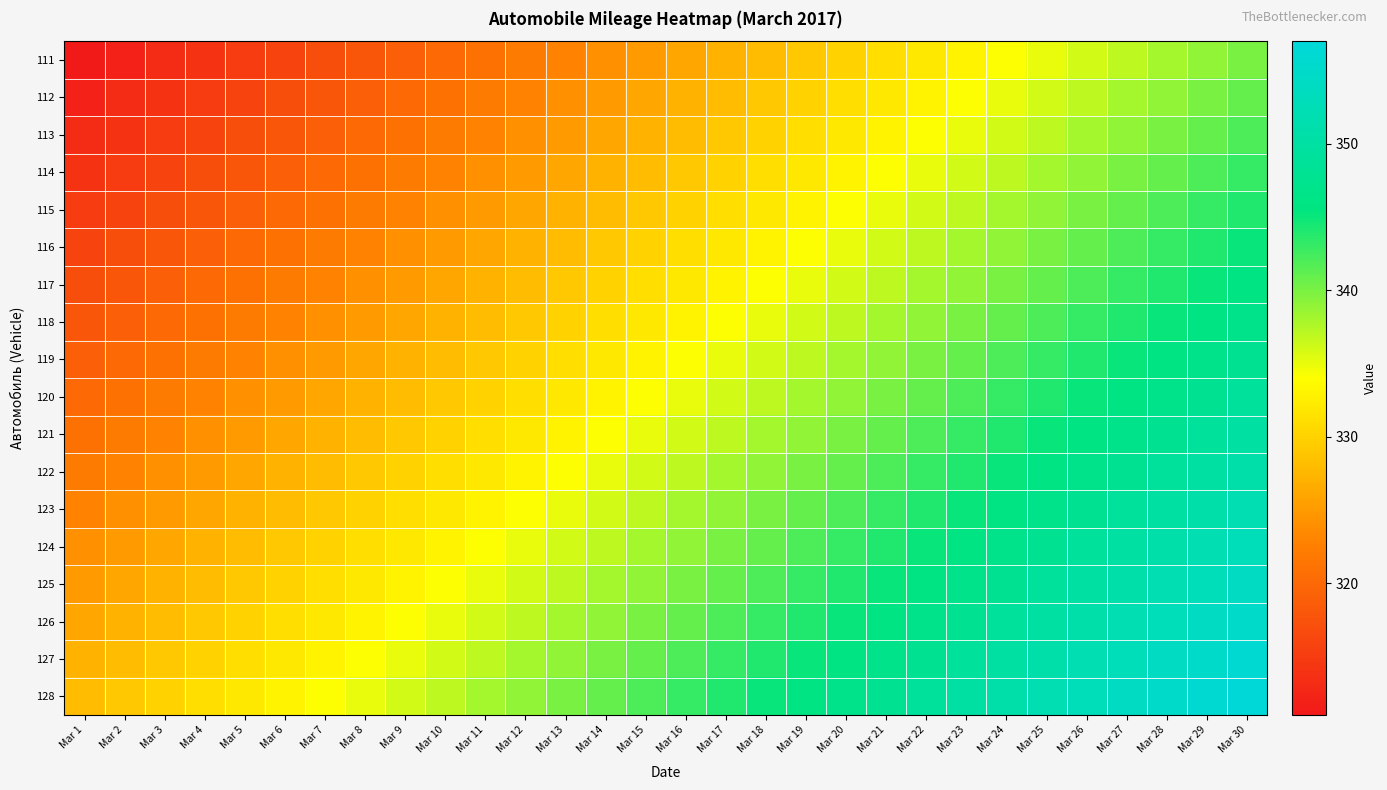

How many categories are shown in the chart?

30